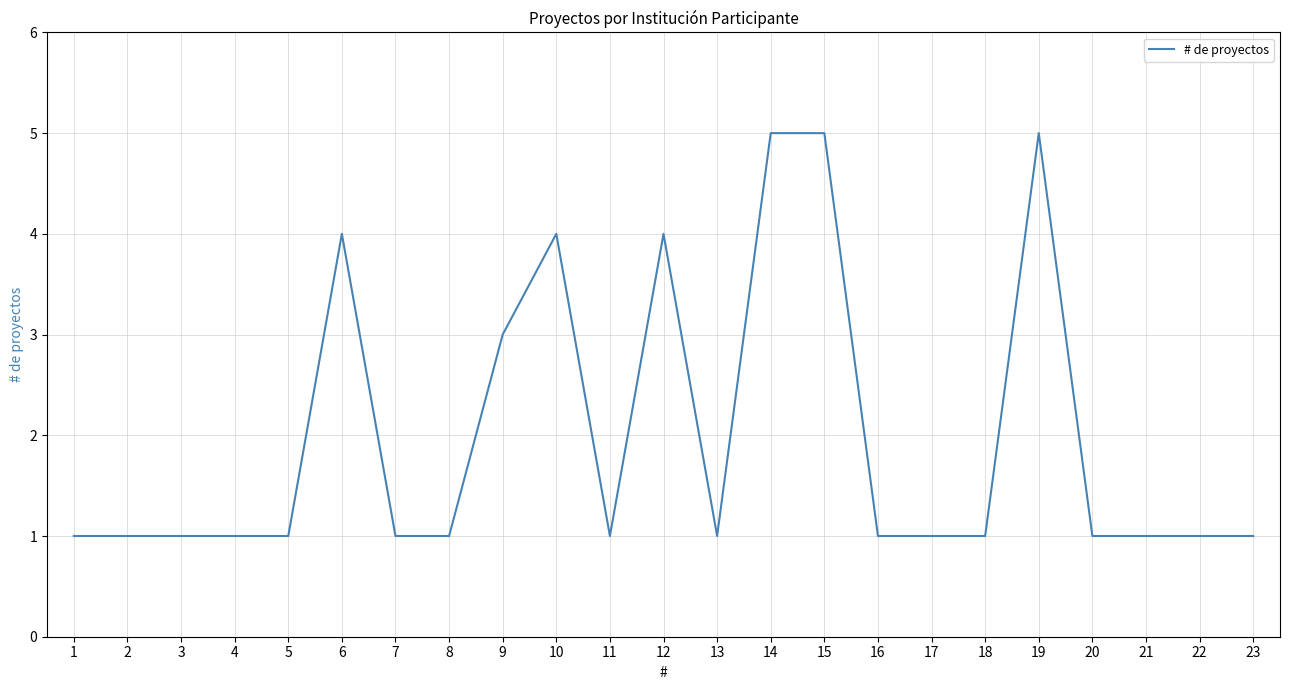

What is the approximate value at 6?

4